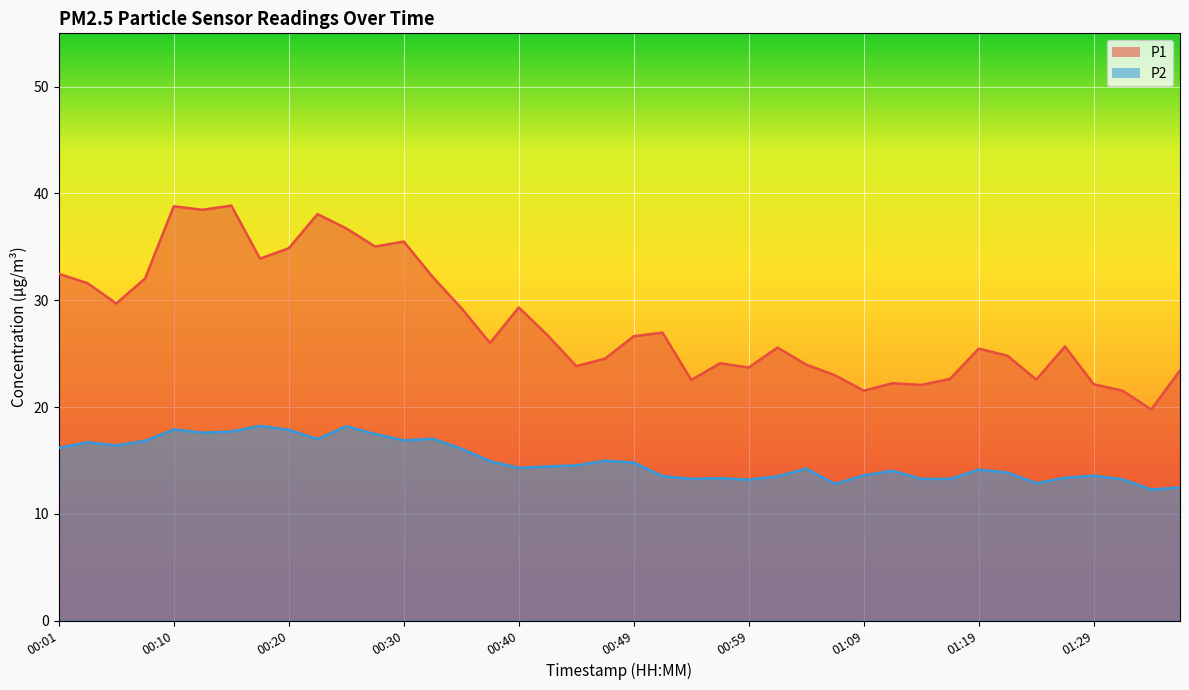

Which has a higher value, 01:26 or 01:14?

01:26